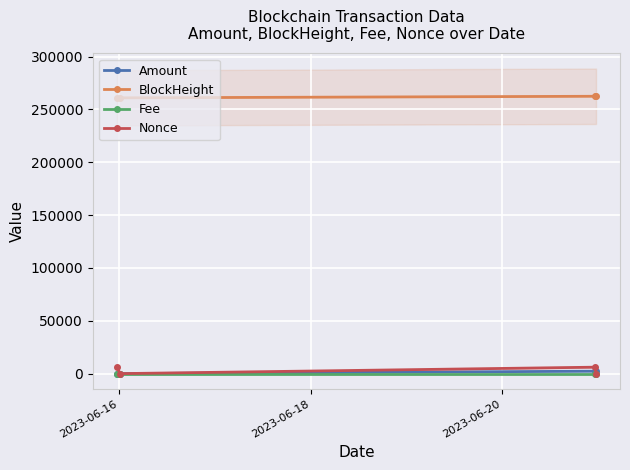

True or false: Amount has more than 1 interior local peaks.

False